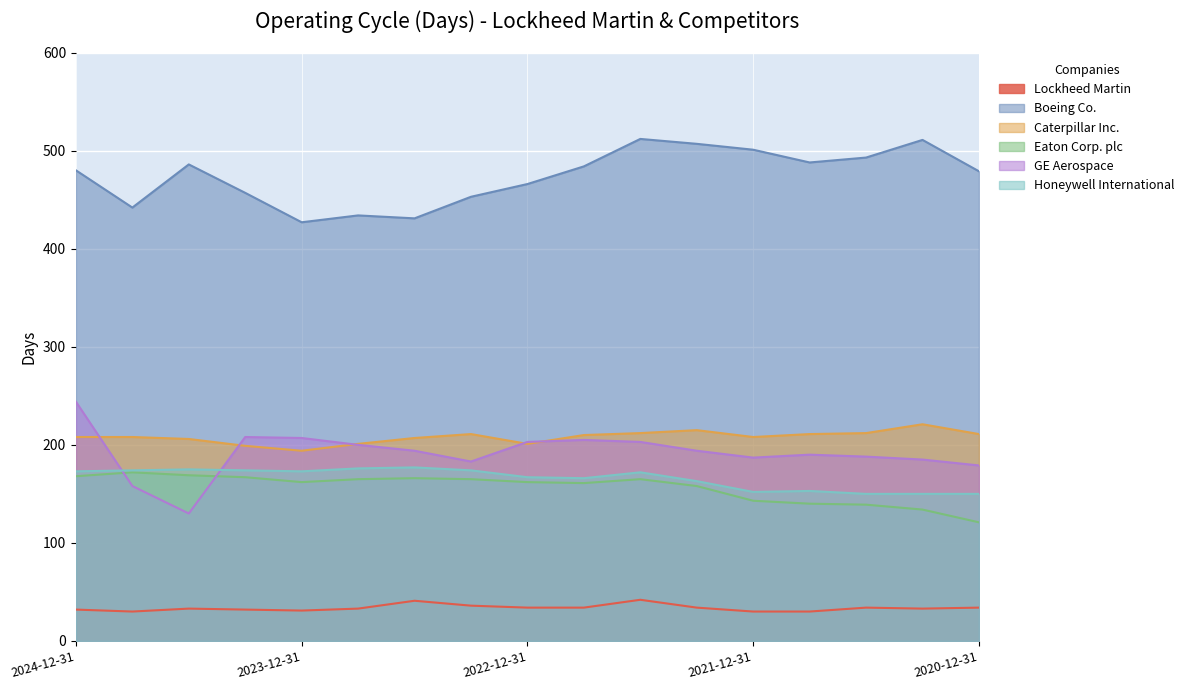

Rank the categories by Honeywell International value from highest to lowest.

2023-06-25, 2023-09-24, 2024-06-30, 2024-09-29, 2024-03-31, 2023-03-26, 2024-12-31, 2023-12-31, 2022-06-26, 2022-12-31, 2022-09-25, 2022-03-27, 2021-09-26, 2021-12-31, 2021-06-27, 2021-03-28, 2020-12-31